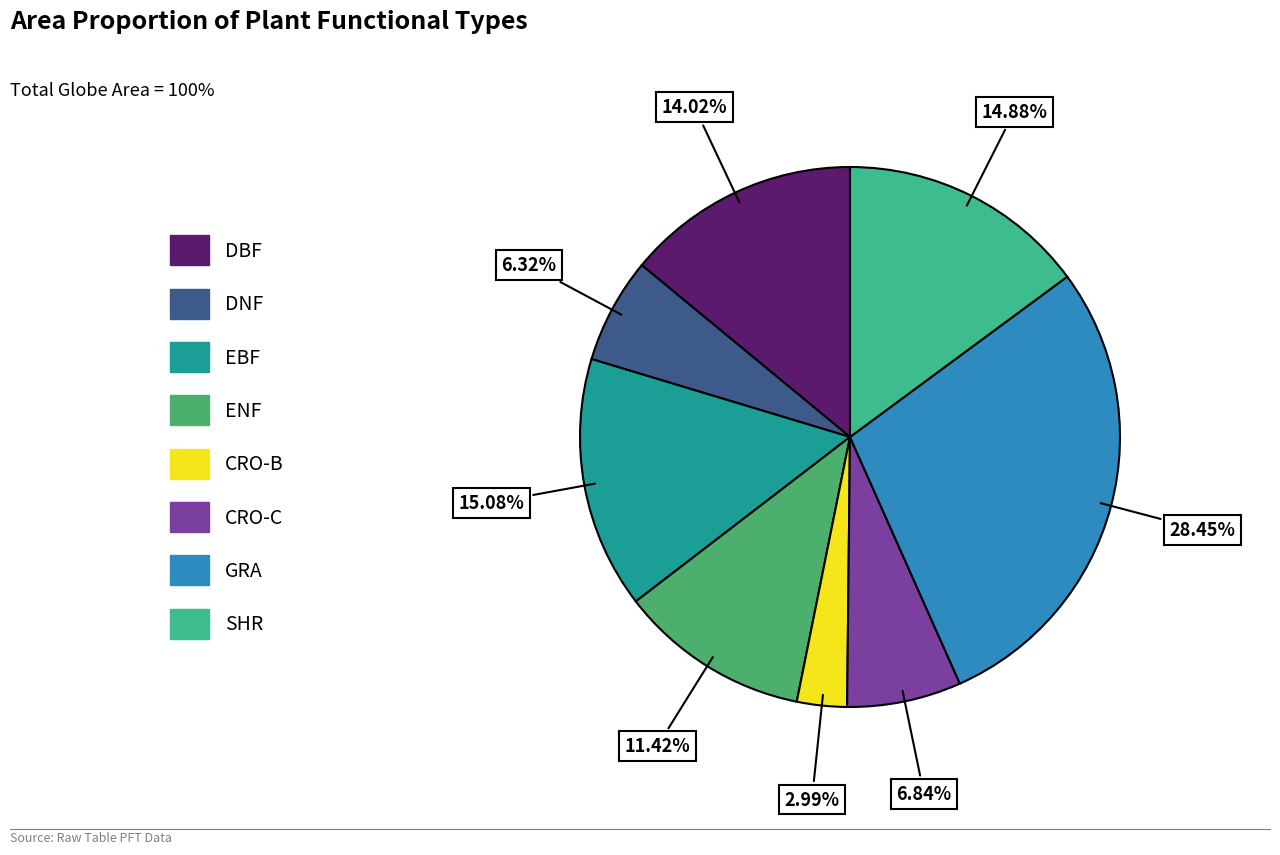

Between CRO-B and SHR, which is larger?

SHR